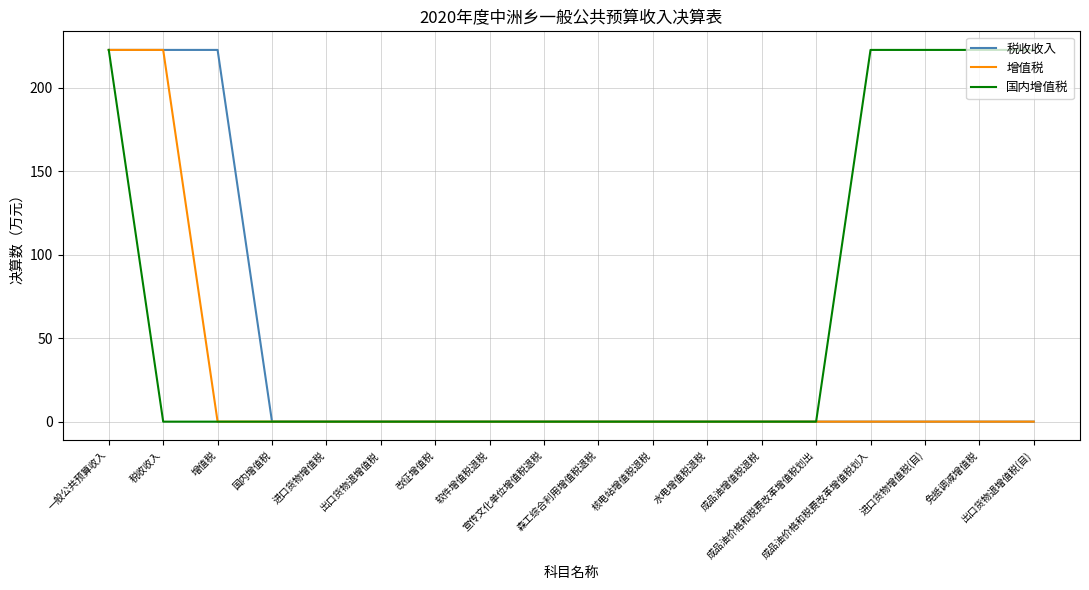

At how many categories does at least one series exceed 103?

7